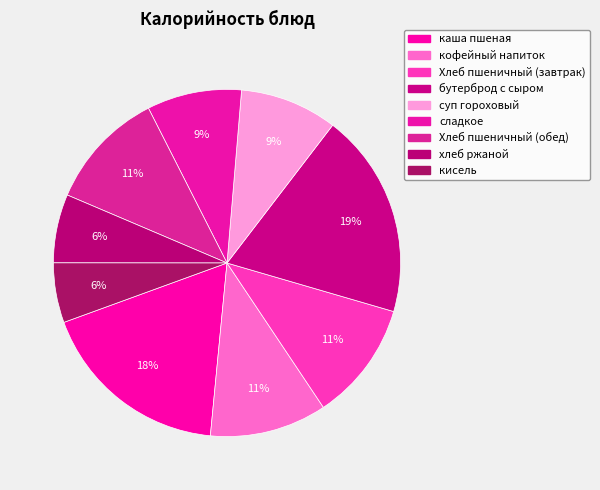

How many segments does this pie chart have?

9